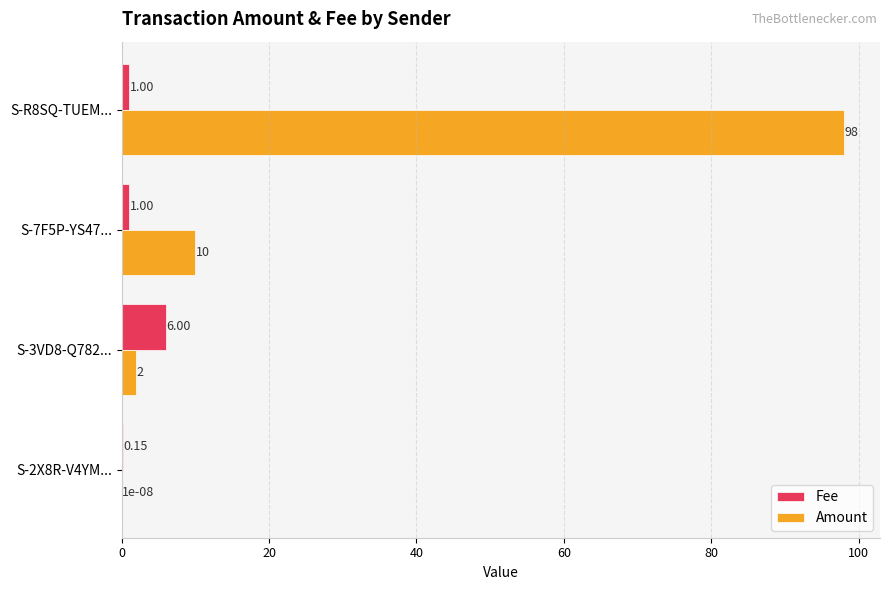

At which category is the sum across all series the highest?

S-R8SQ-TUEM...